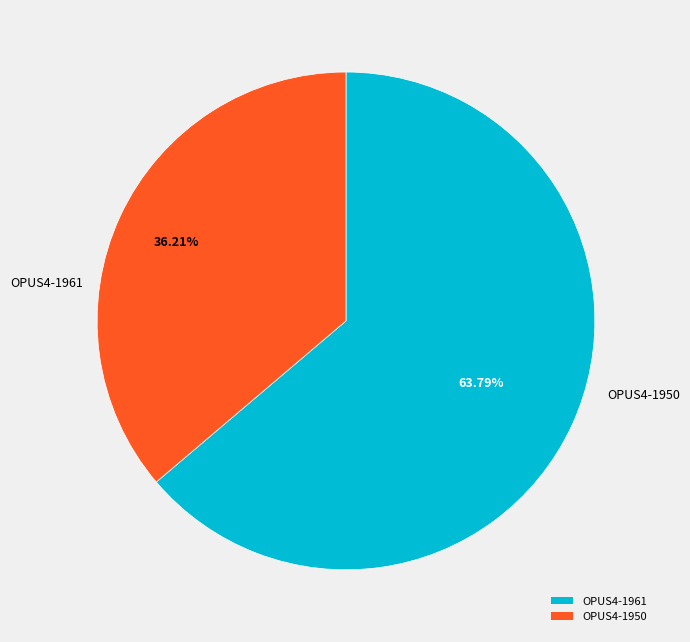

Approximately how many times larger is the value at OPUS4-1950 compared to OPUS4-1961?

0.6